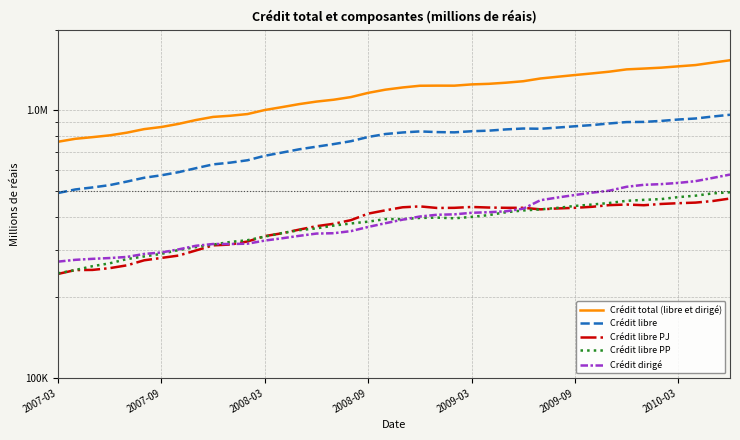

Is the value of Crédit libre PJ at 15 greater than the value of Crédit dirigé at 17?

Yes